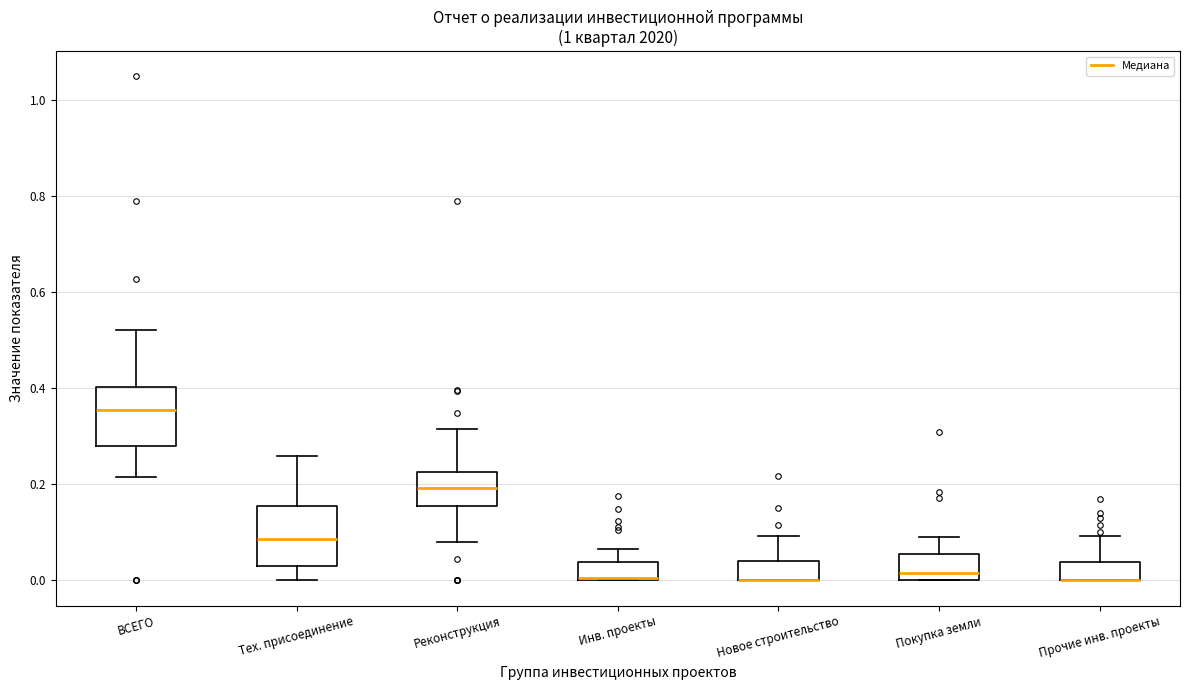

Reading left to right, transcribe this box plot: for each box, give where its median line is, the range the box spans, and where its two whiskers end, as read against the y-axis. The values are not printed on the chart, so give them approximately, as read against the axis.

ВСЕГО: median 0.36, box 0.28 to 0.40, whiskers 0.22 to 0.52
Тех. присоединение: median 0.08, box 0.04 to 0.16, whiskers 0.00 to 0.26
Реконструкция: median 0.20, box 0.16 to 0.22, whiskers 0.08 to 0.32
Инв. проекты: median 0.00, box 0.00 to 0.04, whiskers 0.00 to 0.06
Новое строительство: median 0.00 (drawn on the box's lower edge), box 0.00 to 0.04, whiskers 0.00 to 0.10
Покупка земли: median 0.02, box 0.00 to 0.06, whiskers 0.00 to 0.10
Прочие инв. проекты: median 0.00 (drawn on the box's lower edge), box 0.00 to 0.04, whiskers 0.00 to 0.10